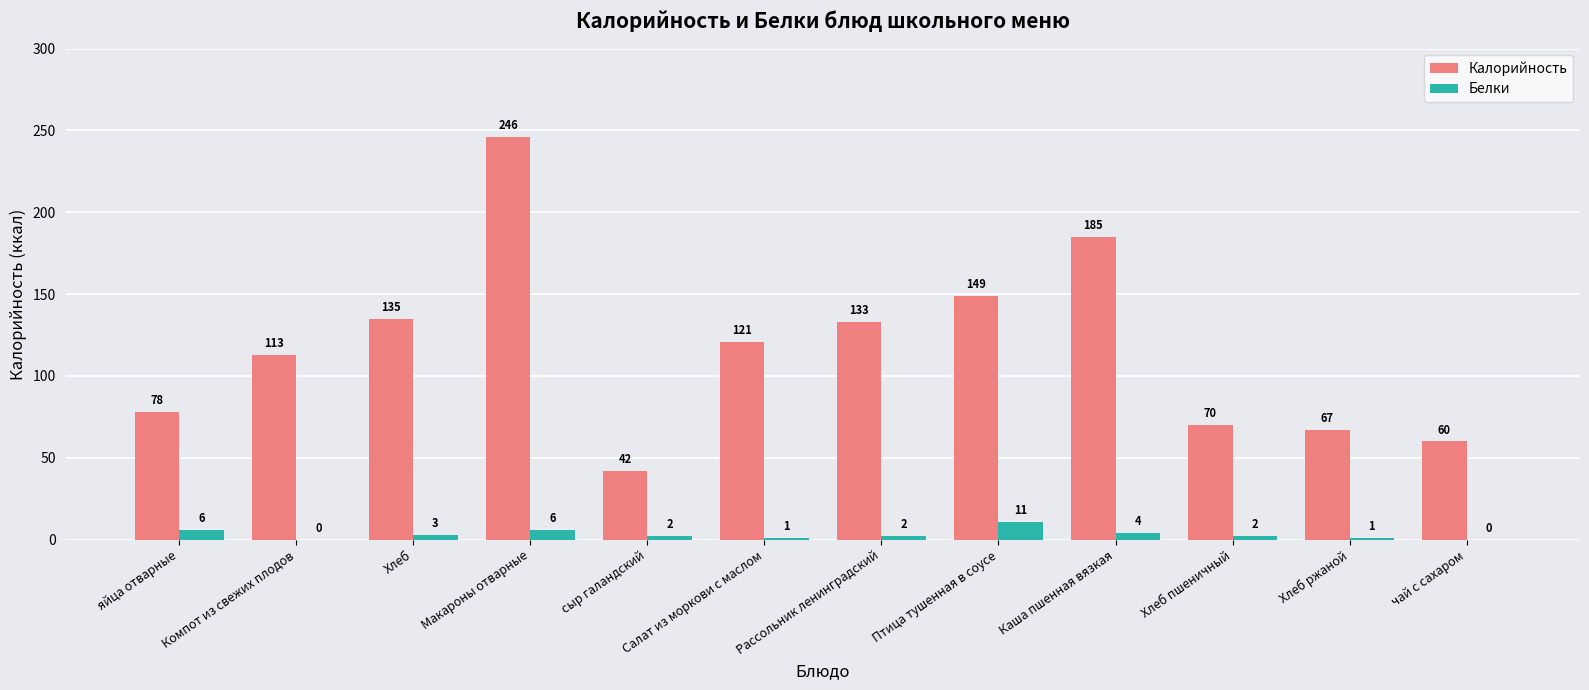

The value of Калорийность at Хлеб пшеничный is 70. True or false?

True